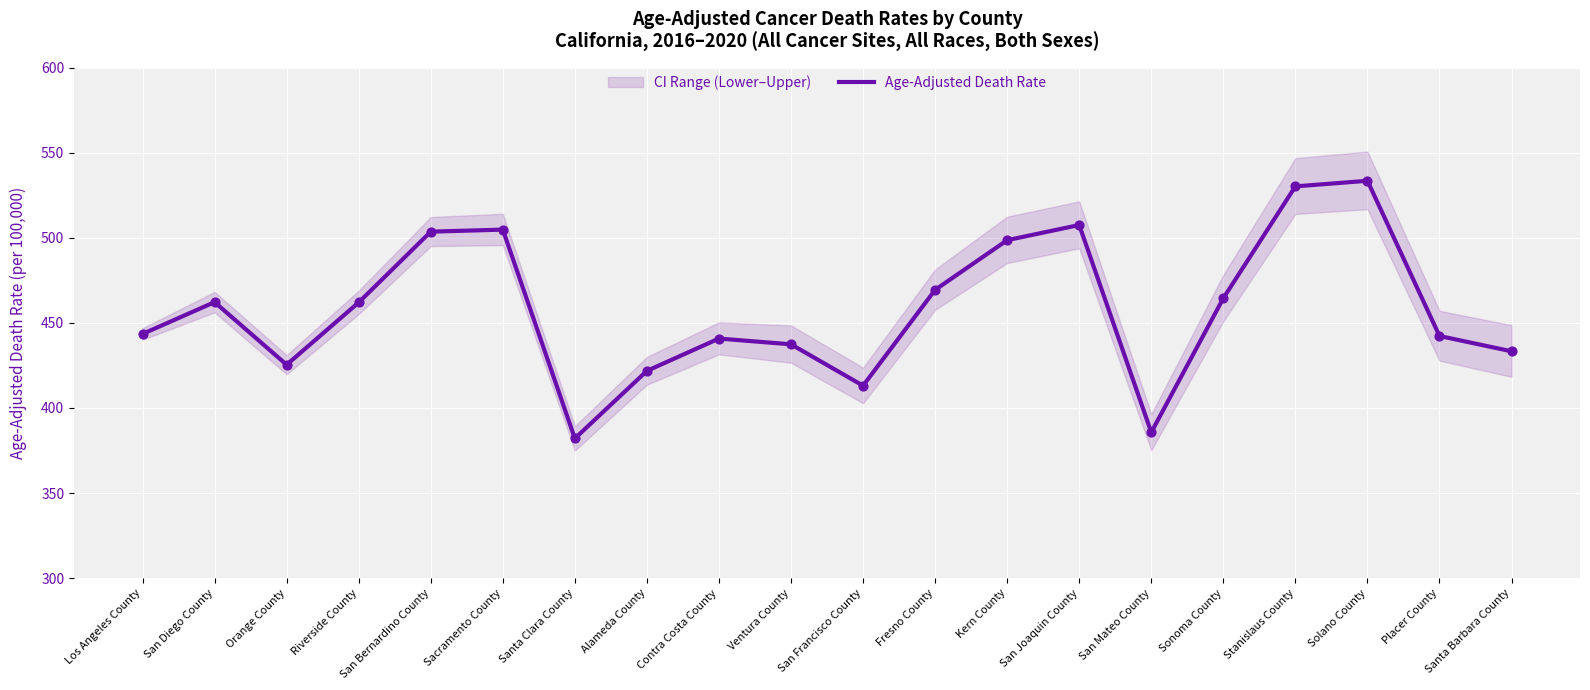

What is the change in value from Riverside County to Ventura County?

-24.6